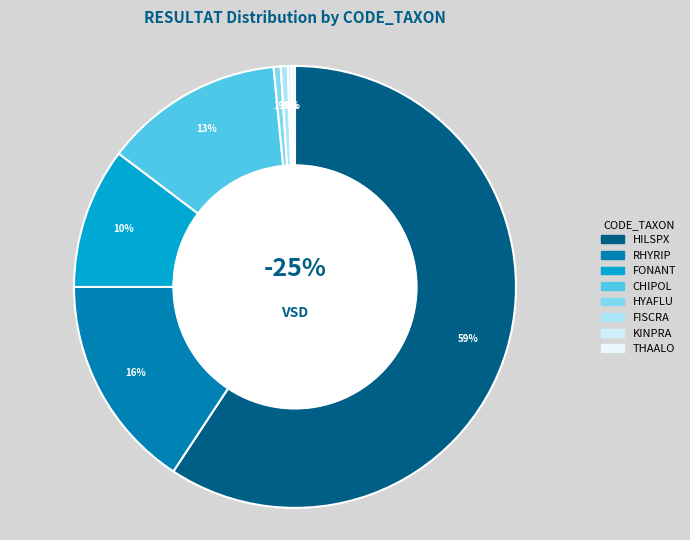

Which category accounts for the majority?

HILSPX